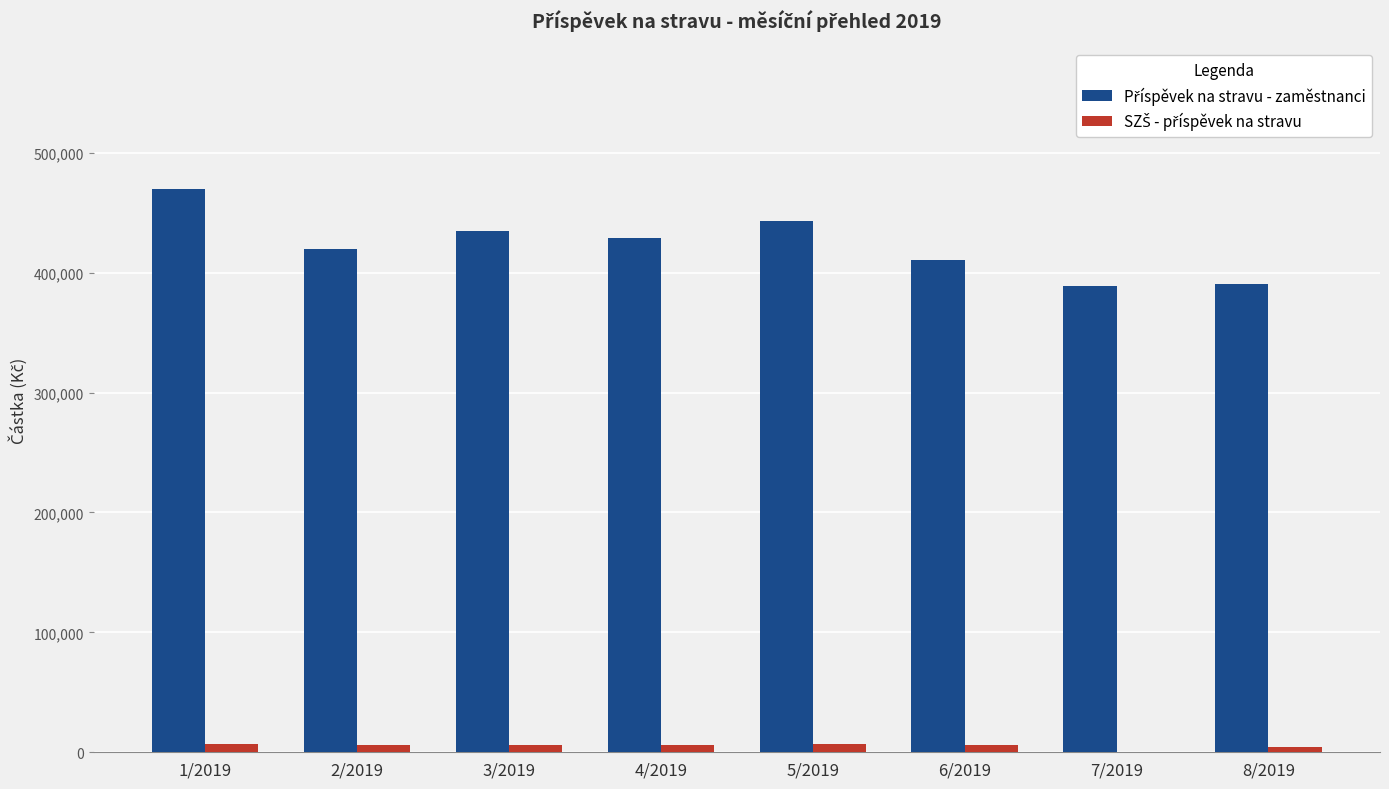

Which category has the highest value across all series?

1/2019